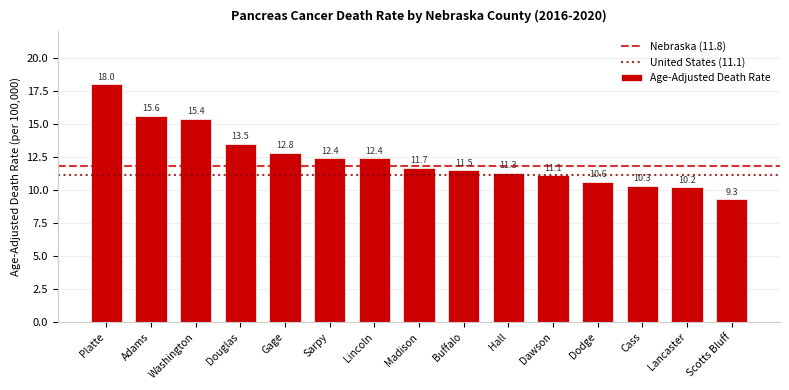

Are the bars grouped side by side (vs. stacked)?

No